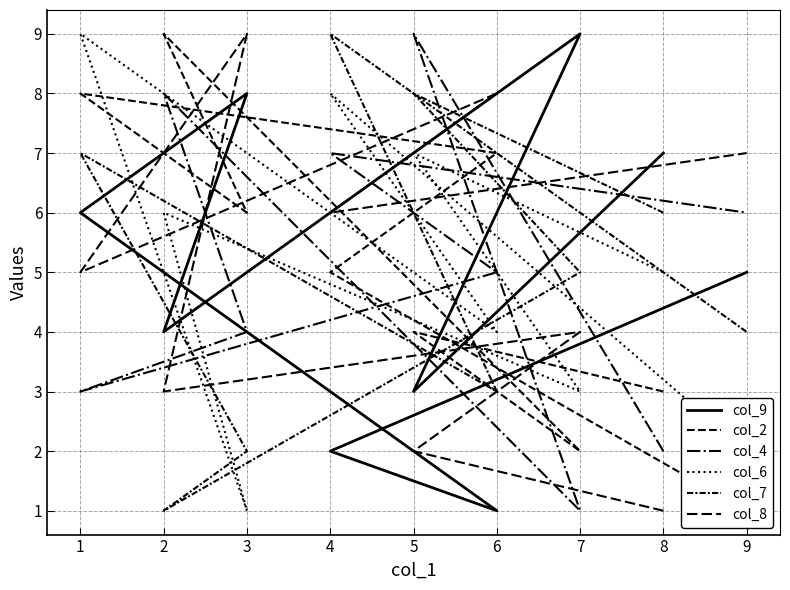

The value of col_2 at 8 is 3. True or false?

True